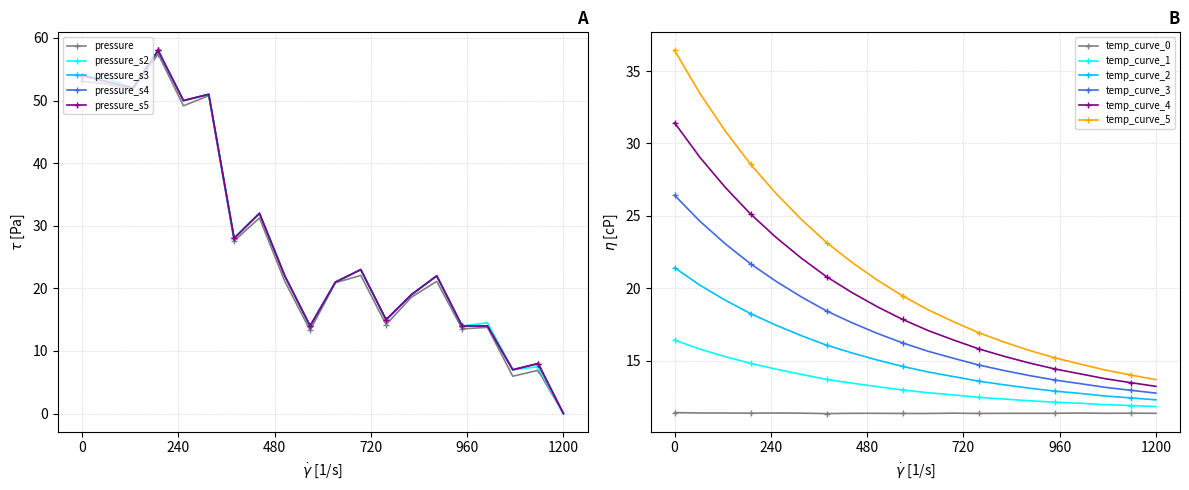

True or false: temp_curve_5 has more than 2 interior local peaks.

False